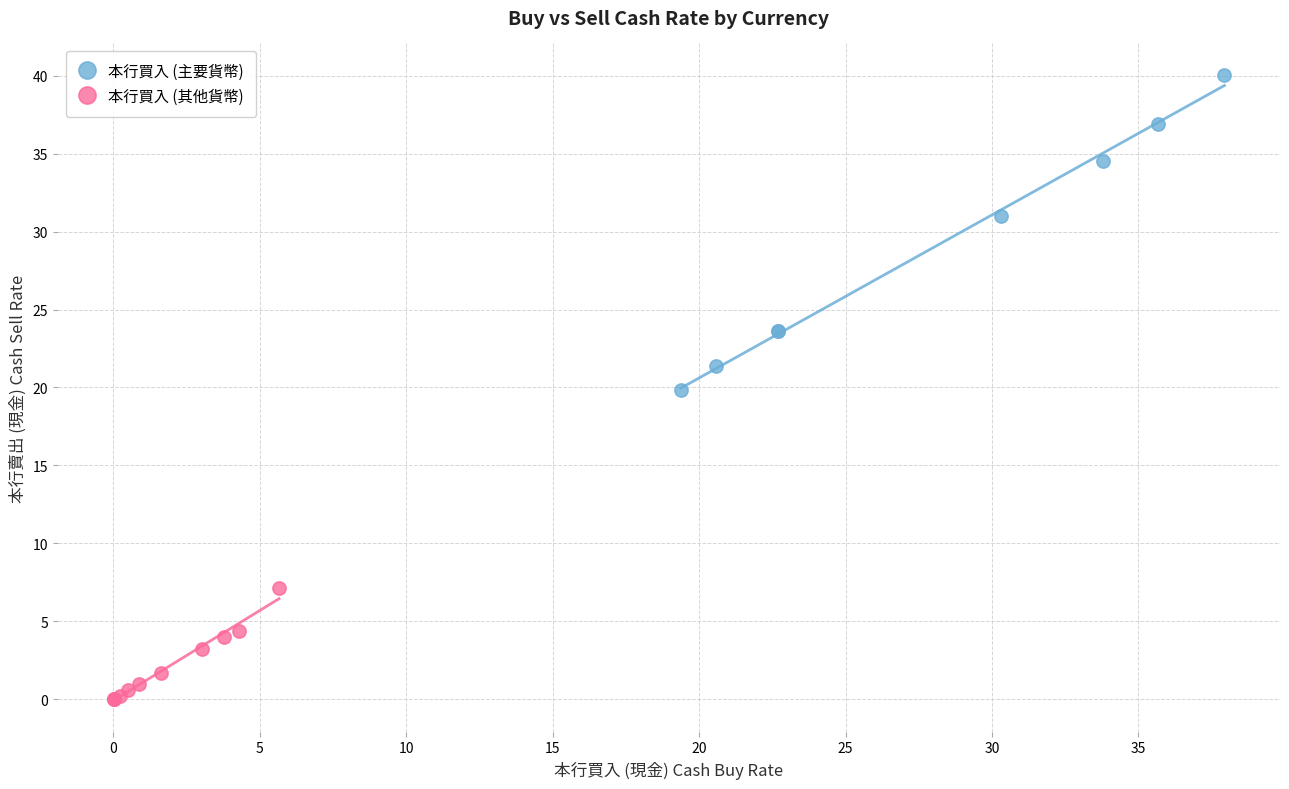

Which series contains the highest Y value?

本行買入 (主要貨幣)